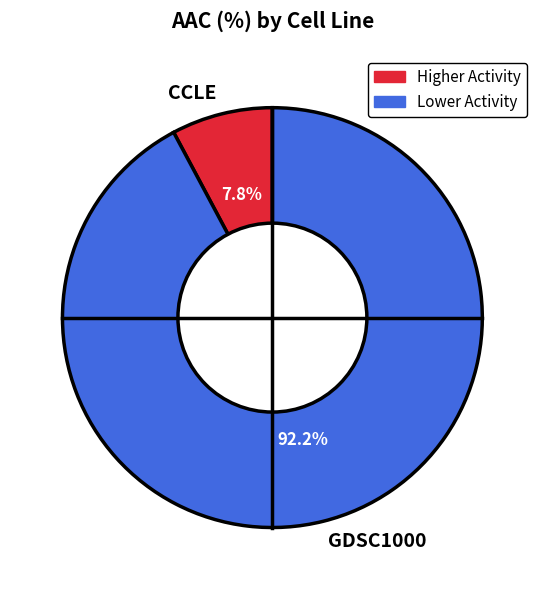

Which slice represents more than half of the pie?

GDSC1000